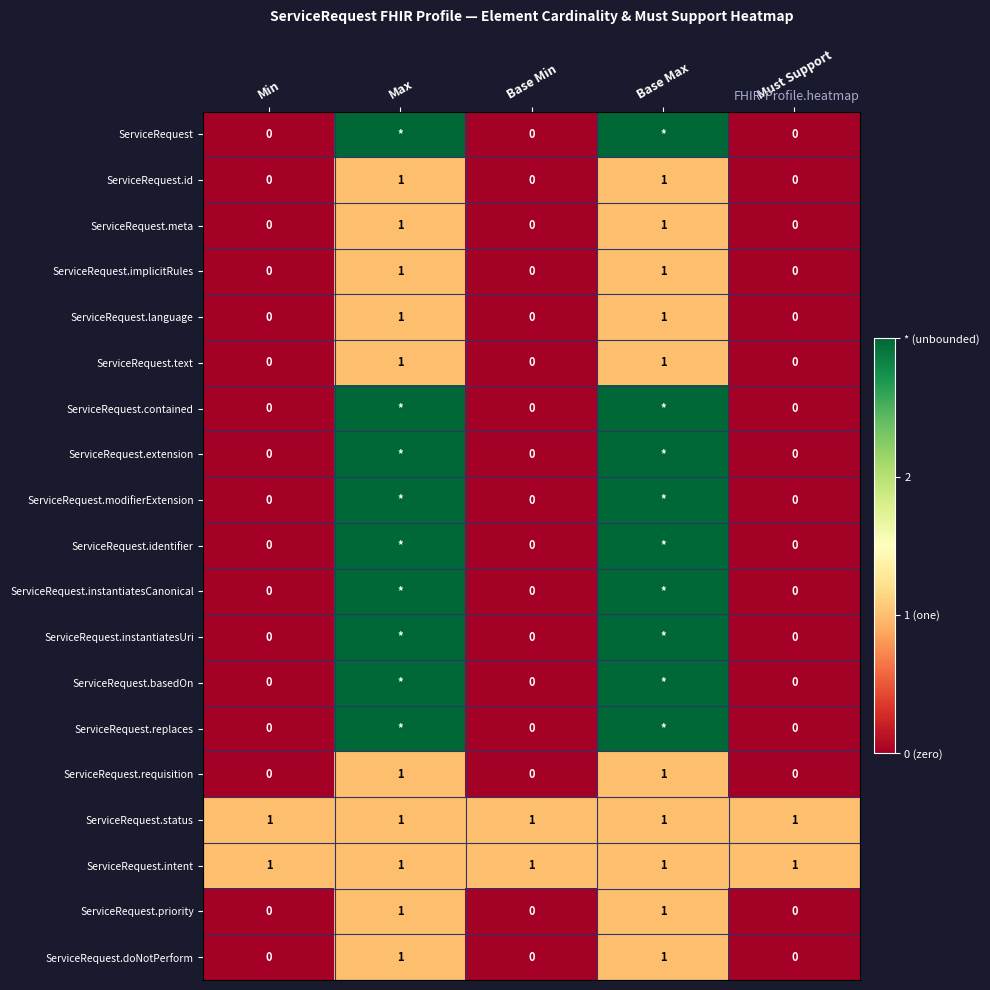

The ServiceRequest.meta series shows 0 at Max. True or false?

False